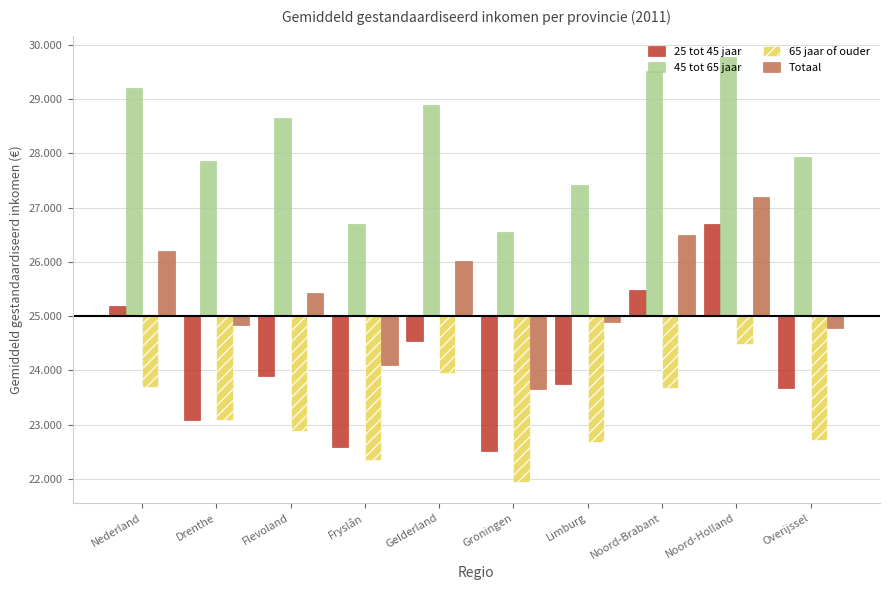

List the labels in order of 65 jaar of ouder value, largest first.

Noord-Holland, Gelderland, Nederland, Noord-Brabant, Drenthe, Flevoland, Overijssel, Limburg, Fryslân, Groningen